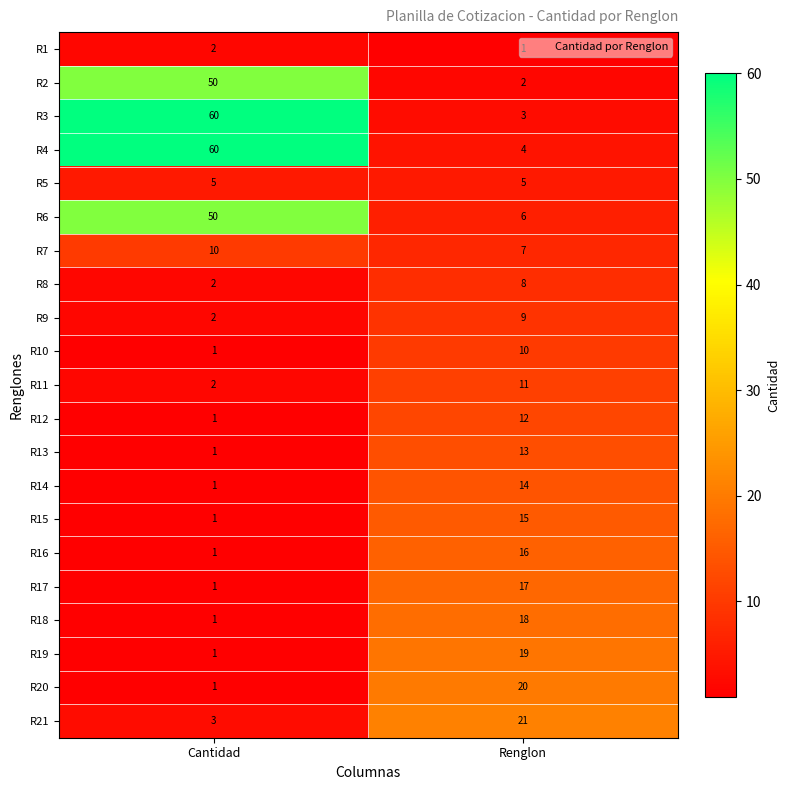

How many series are shown in this chart?

21